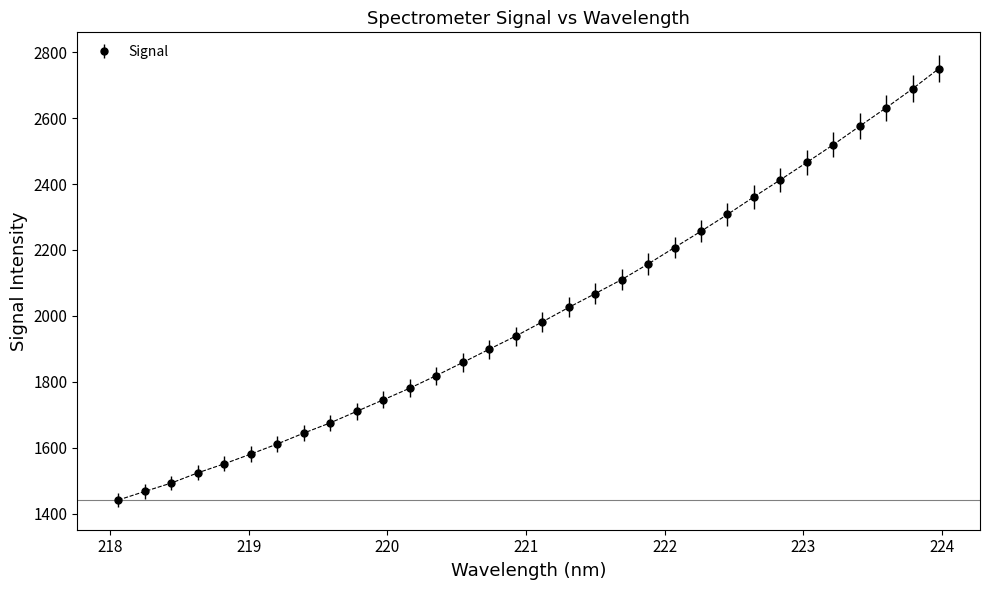

What is the sum of all values?

64258.7